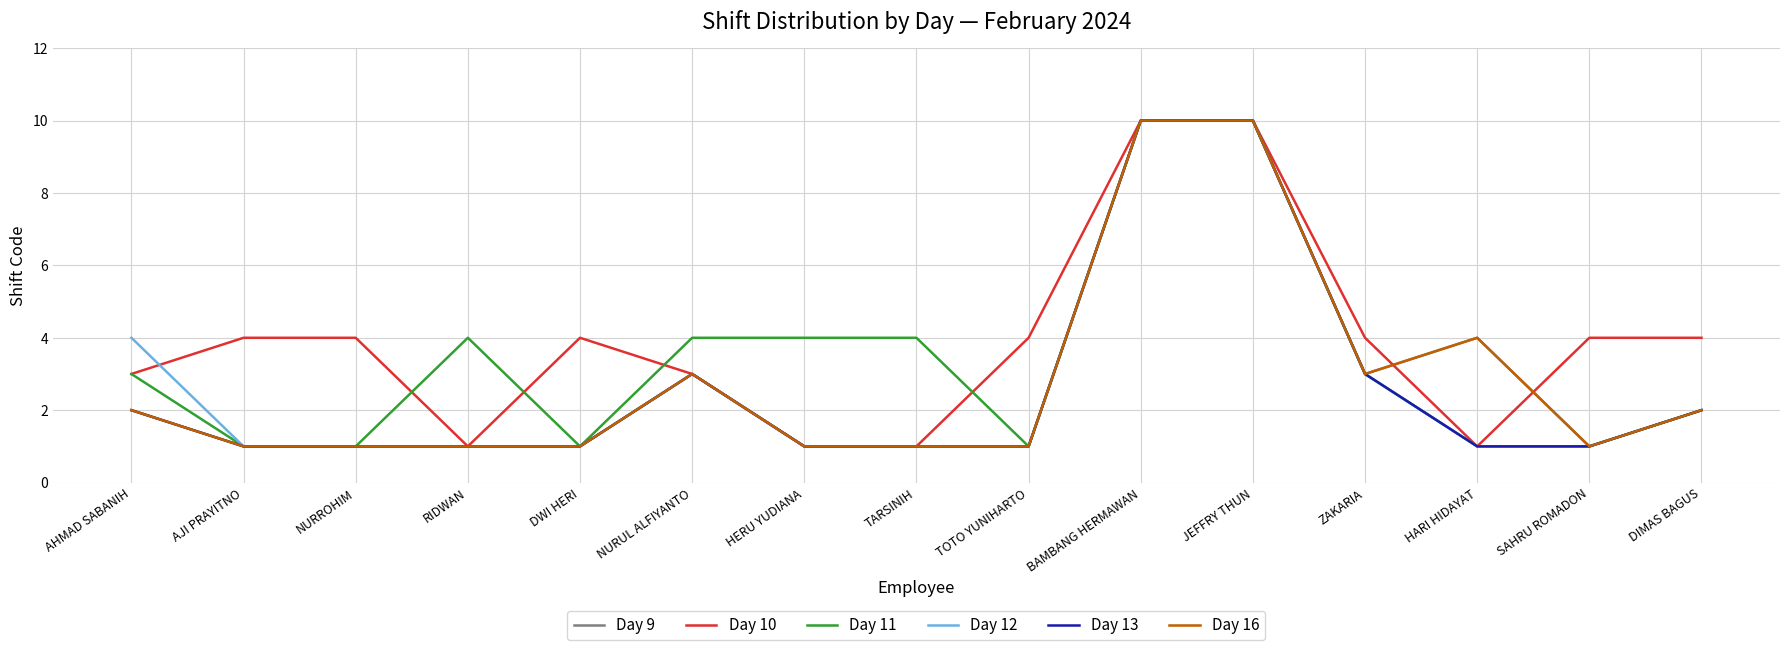

Does the chart display data point markers on the line(s)?

No